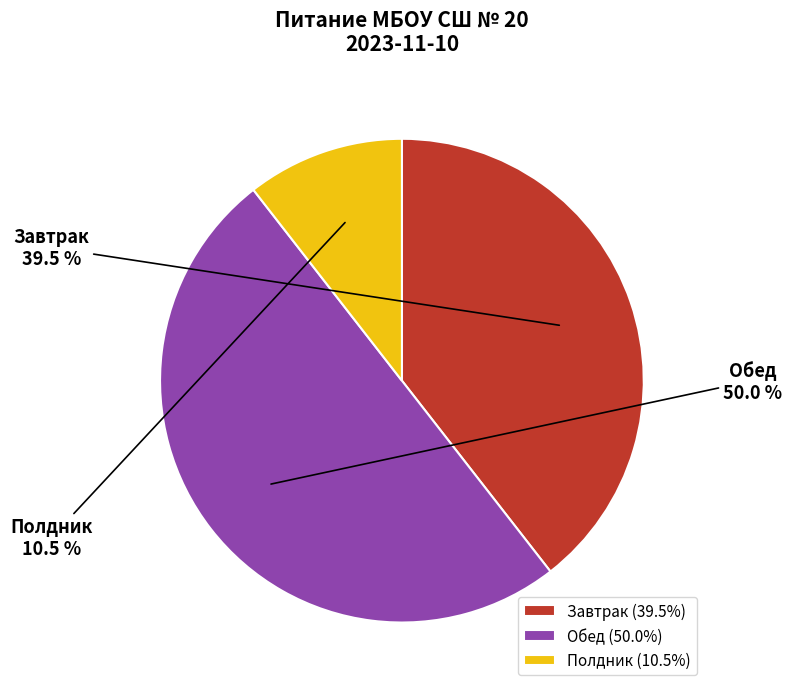

What is the largest slice in the pie chart?

Обед